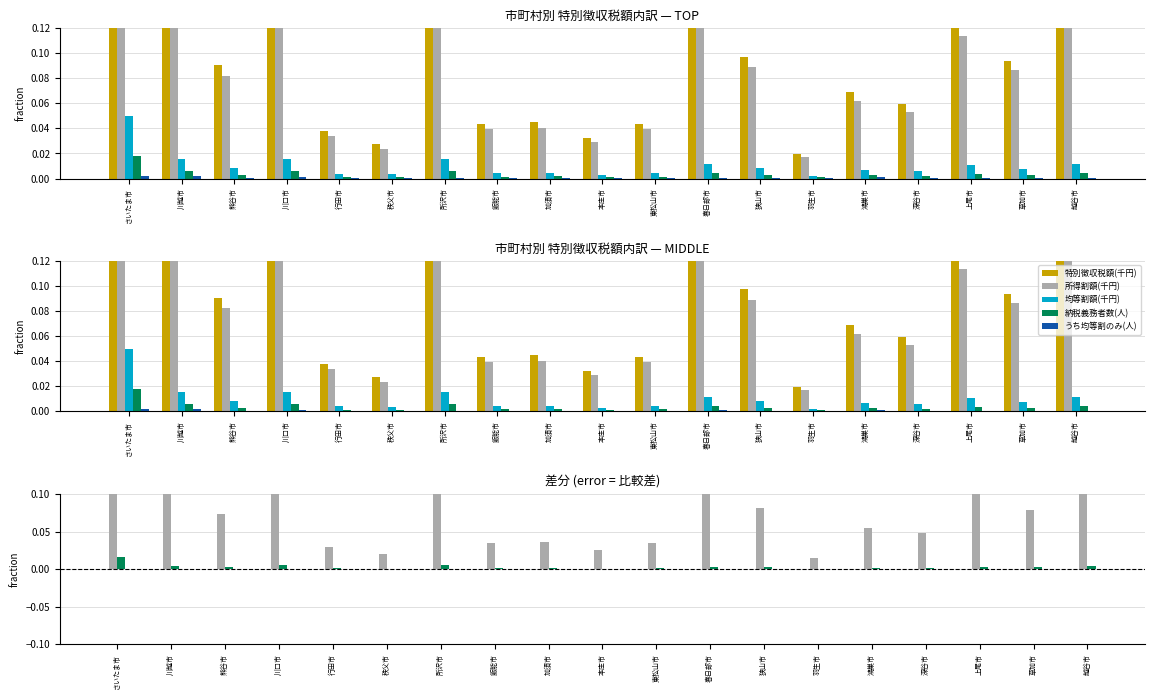

Is it true that 均等割額(千円) equals 0.0 at 羽生市?

False